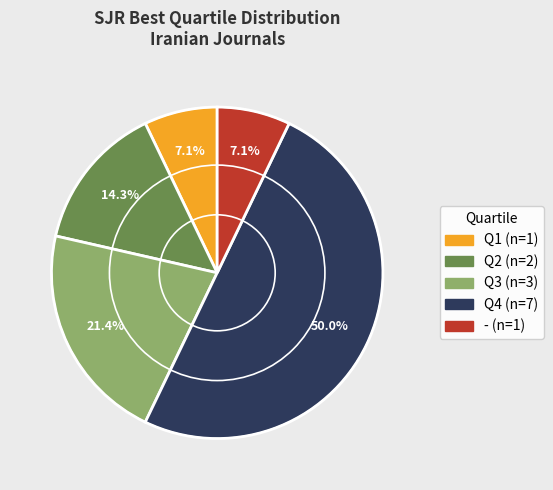

How much of the chart is everything except Q2?

85.7%